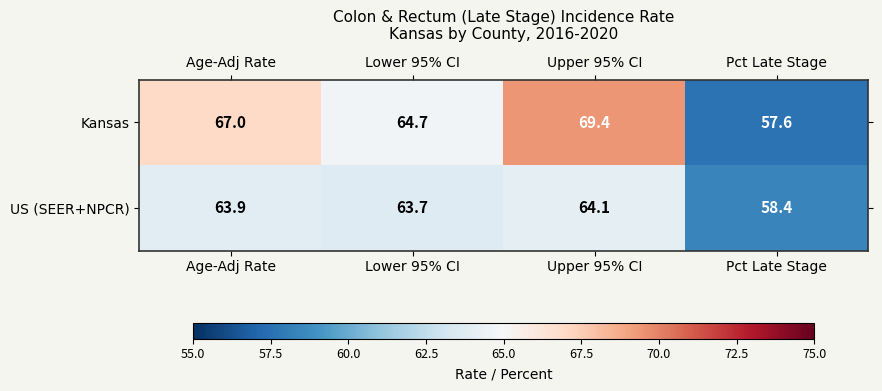

List the series in order of their peak value, lowest first.

US (SEER+NPCR), Kansas